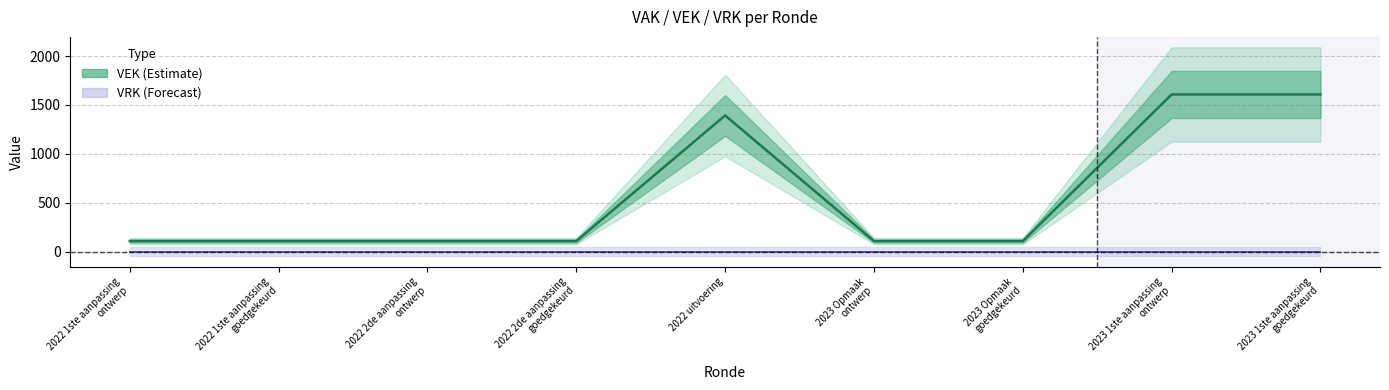

Does the chart have visible grid lines?

Yes